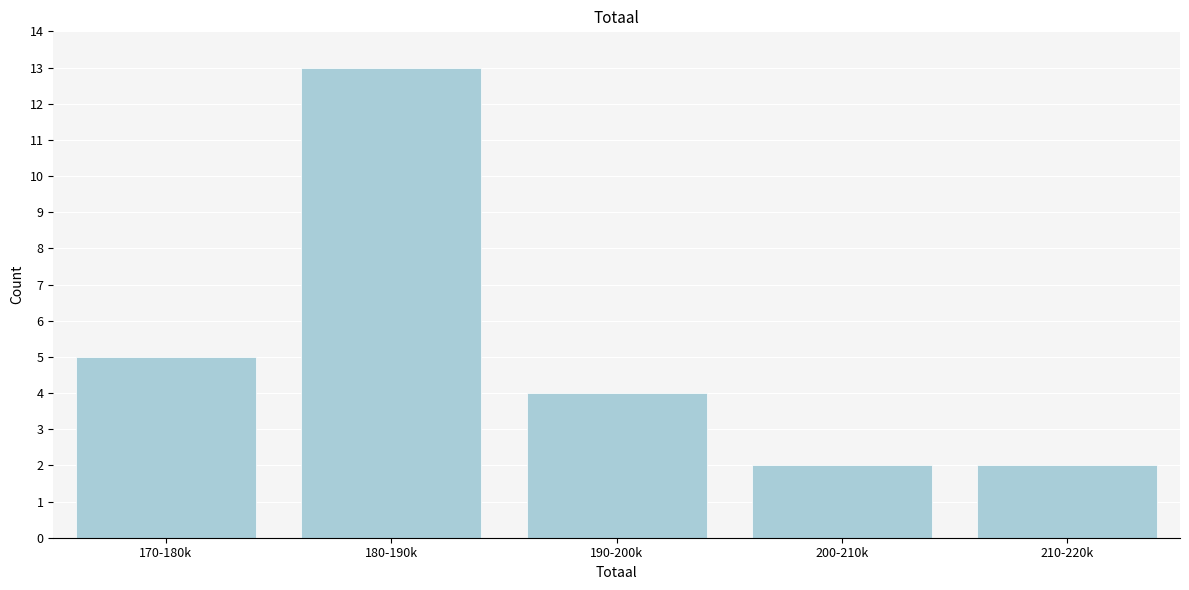

Reading left to right, extract all data points from this chart.

170-180k=5	180-190k=13	190-200k=4	200-210k=2	210-220k=2